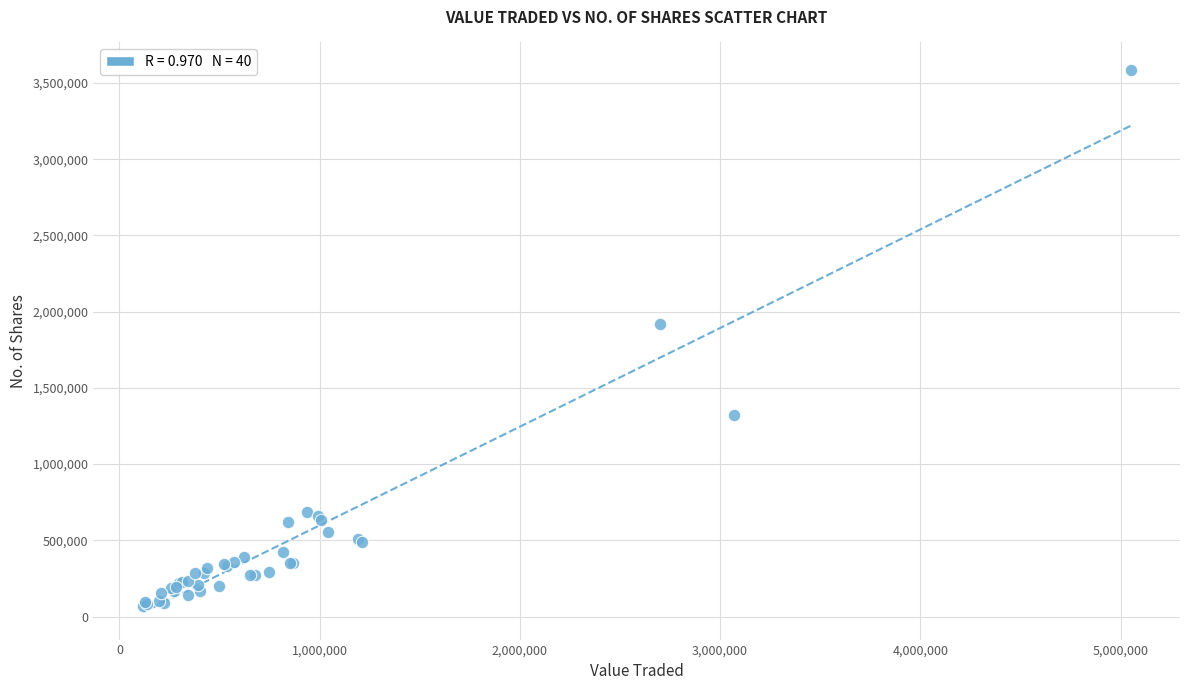

What Y value in the scatter plot is closest to 1829526?

1918141